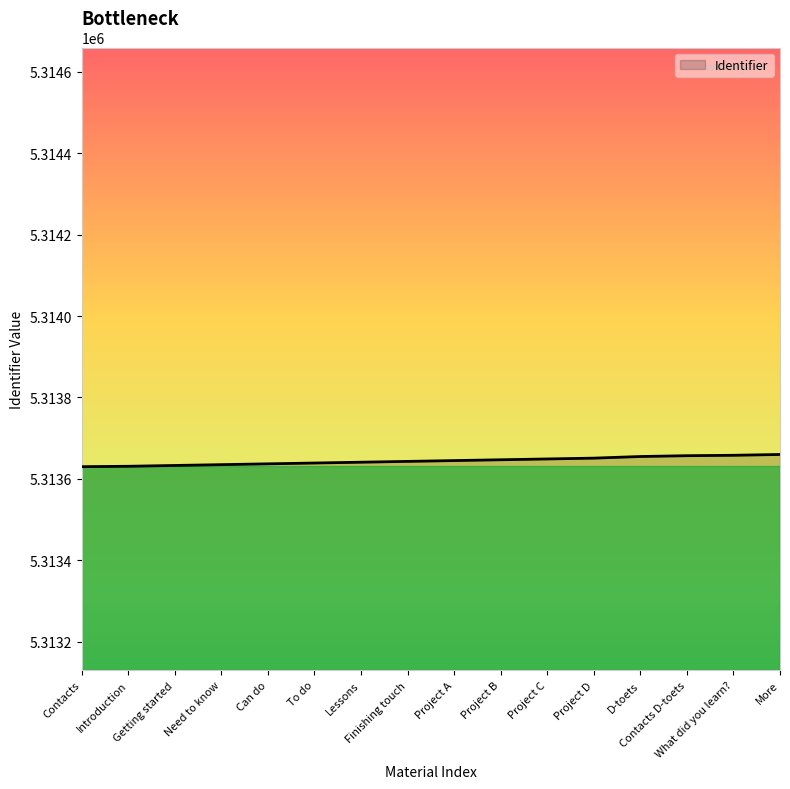

What is the smallest value displayed?

5313630